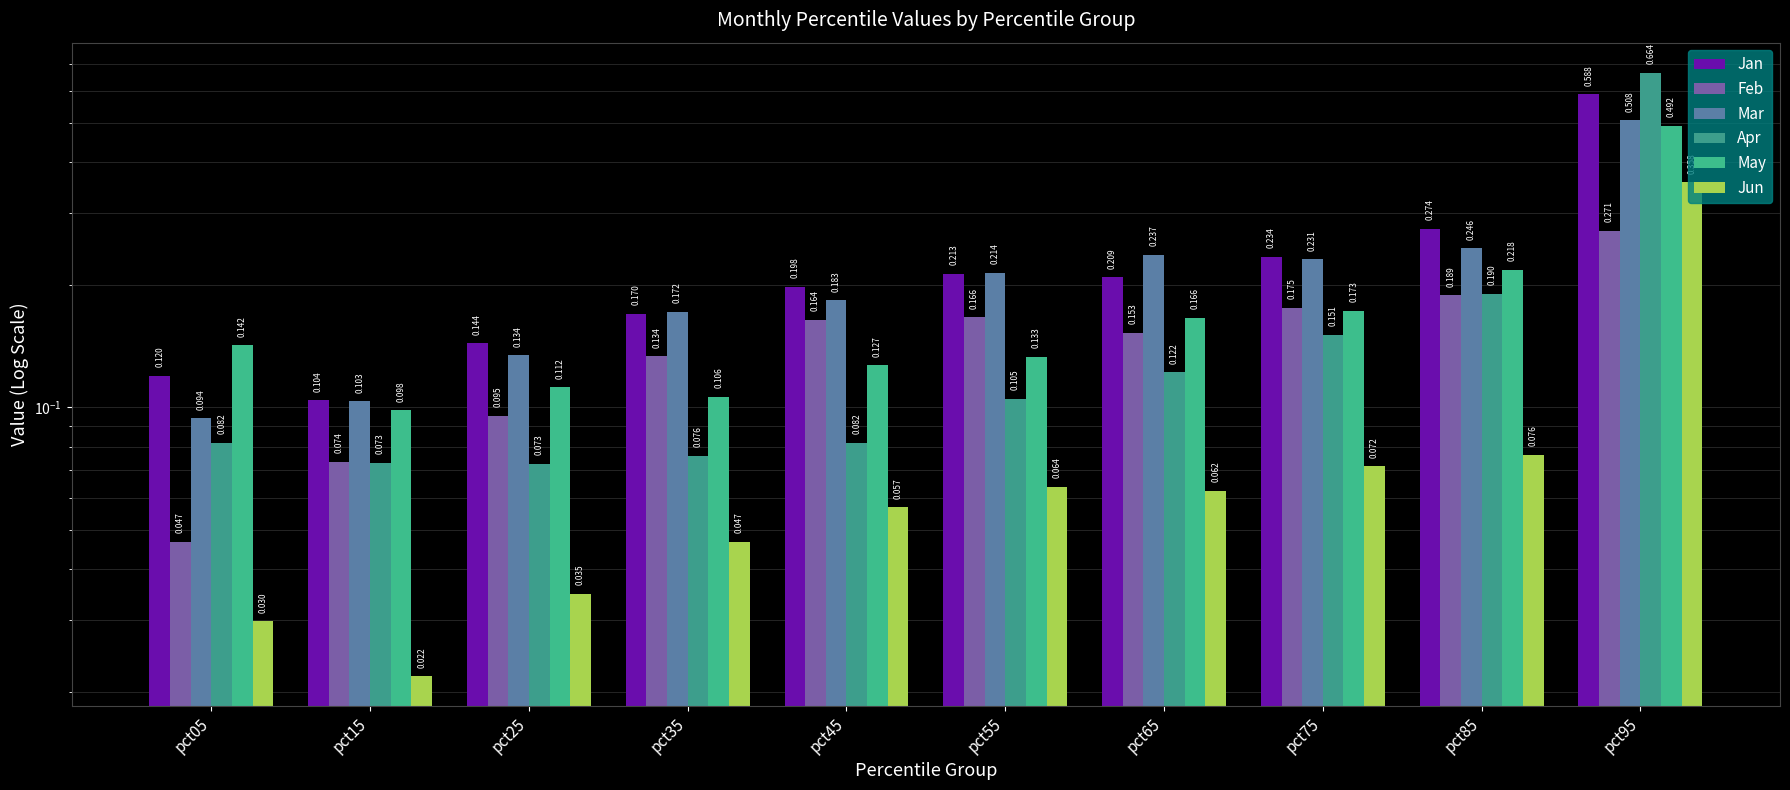

Between pct45 and pct55, which is larger?

pct55